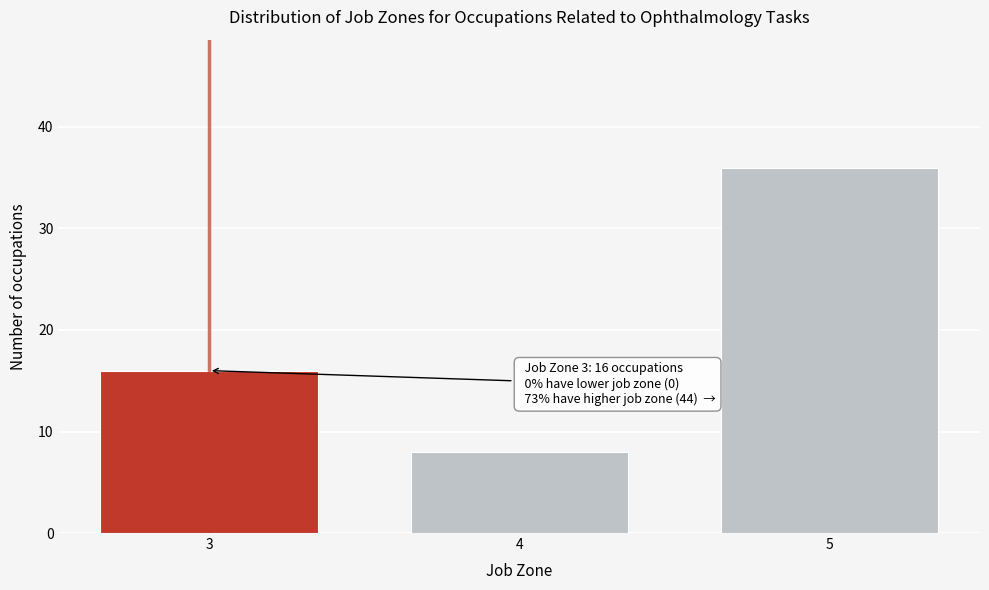

Reading right to left, transcribe all the data shown in this chart.

5=36	4=8	3=16